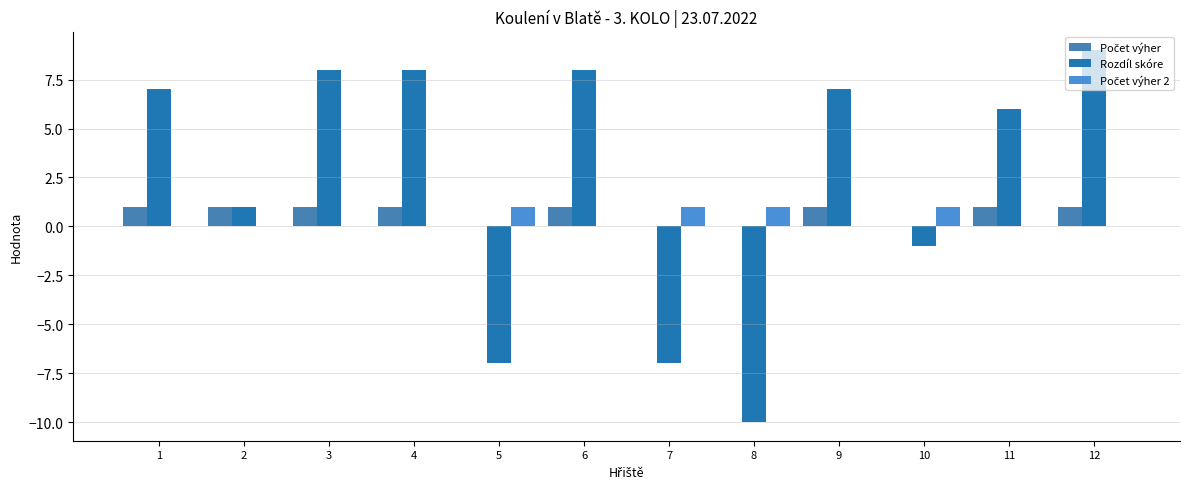

Which series has the largest range (max minus min)?

Rozdíl skóre